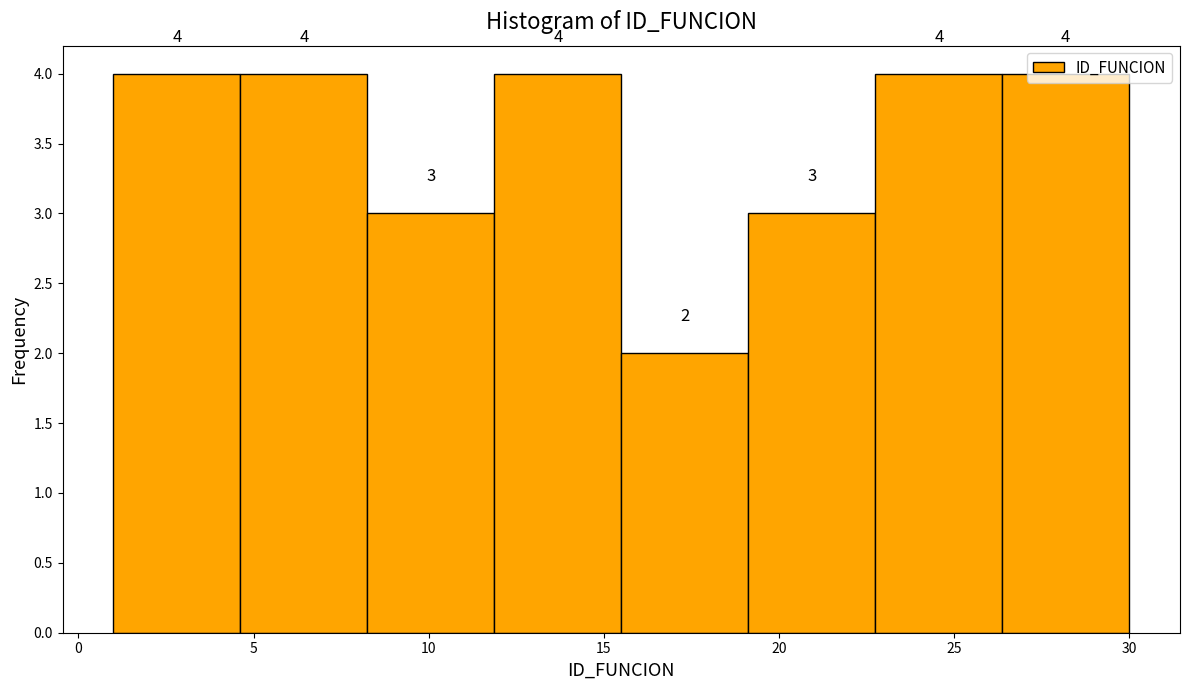

What is the height of the bar covering 15.5 to 19.0 on the x-axis? The bar edges are not printed on the chart, so give them approximately, as read against the axis.

2